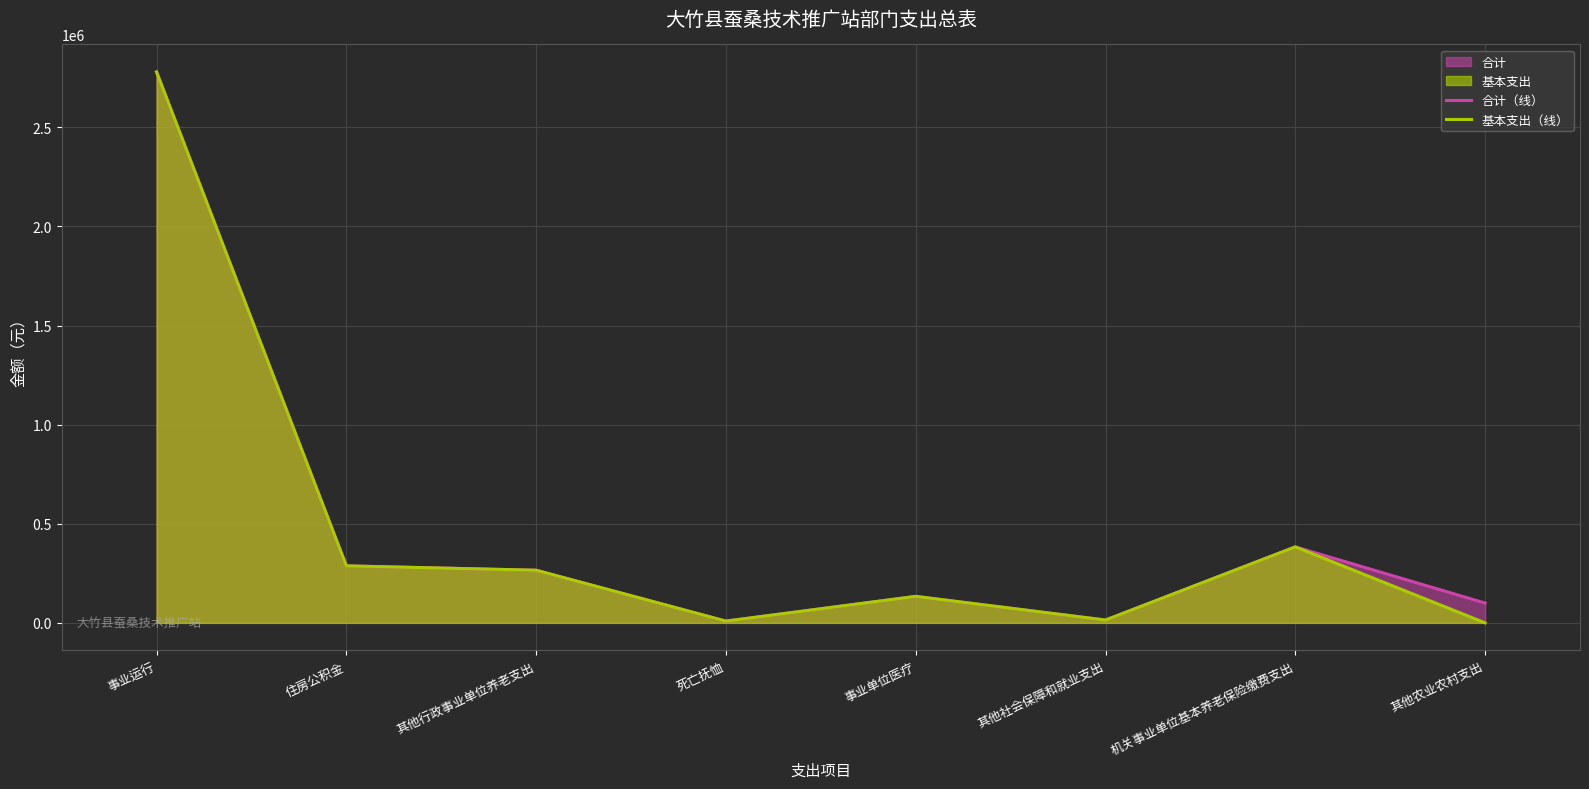

What is the difference between the second highest and minimum values in the 基本支出（线） series?

383312